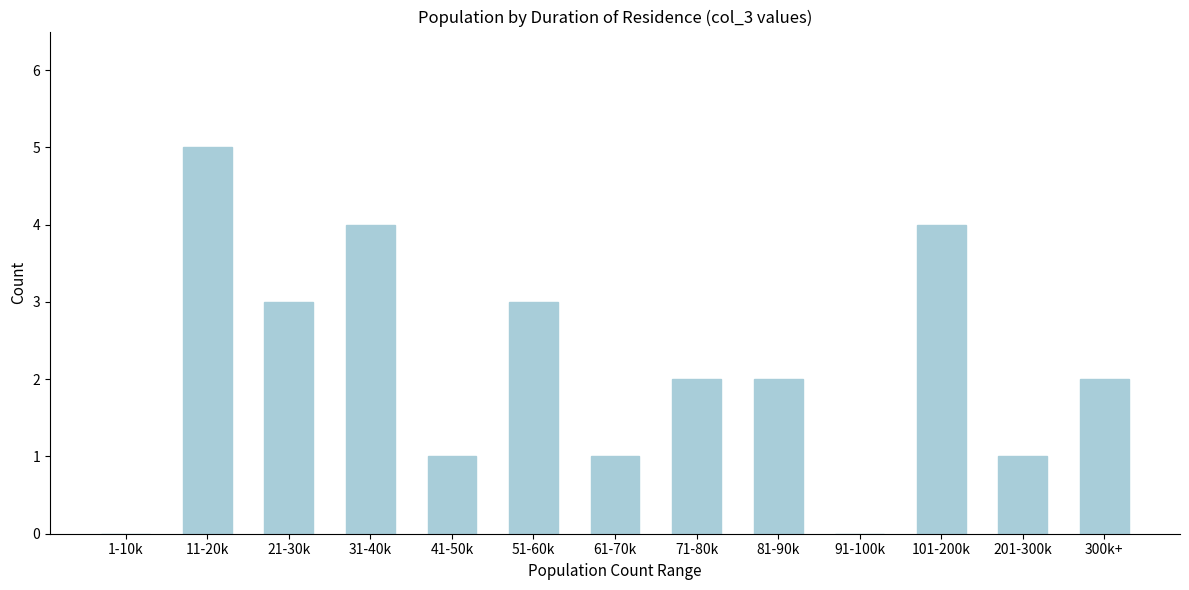

Reading left to right, transcribe all the data shown in this chart.

1-10k=0	11-20k=5	21-30k=3	31-40k=4	41-50k=1	51-60k=3	61-70k=1	71-80k=2	81-90k=2	91-100k=0	101-200k=4	201-300k=1	300k+=2